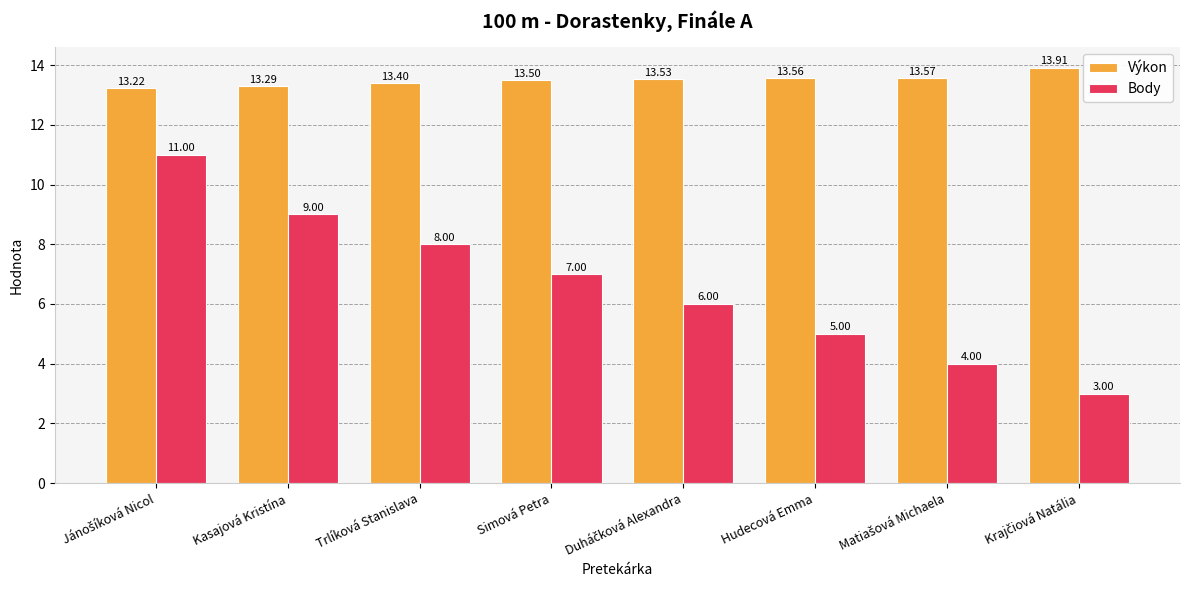

What are all the series names shown in the legend?

Výkon, Body